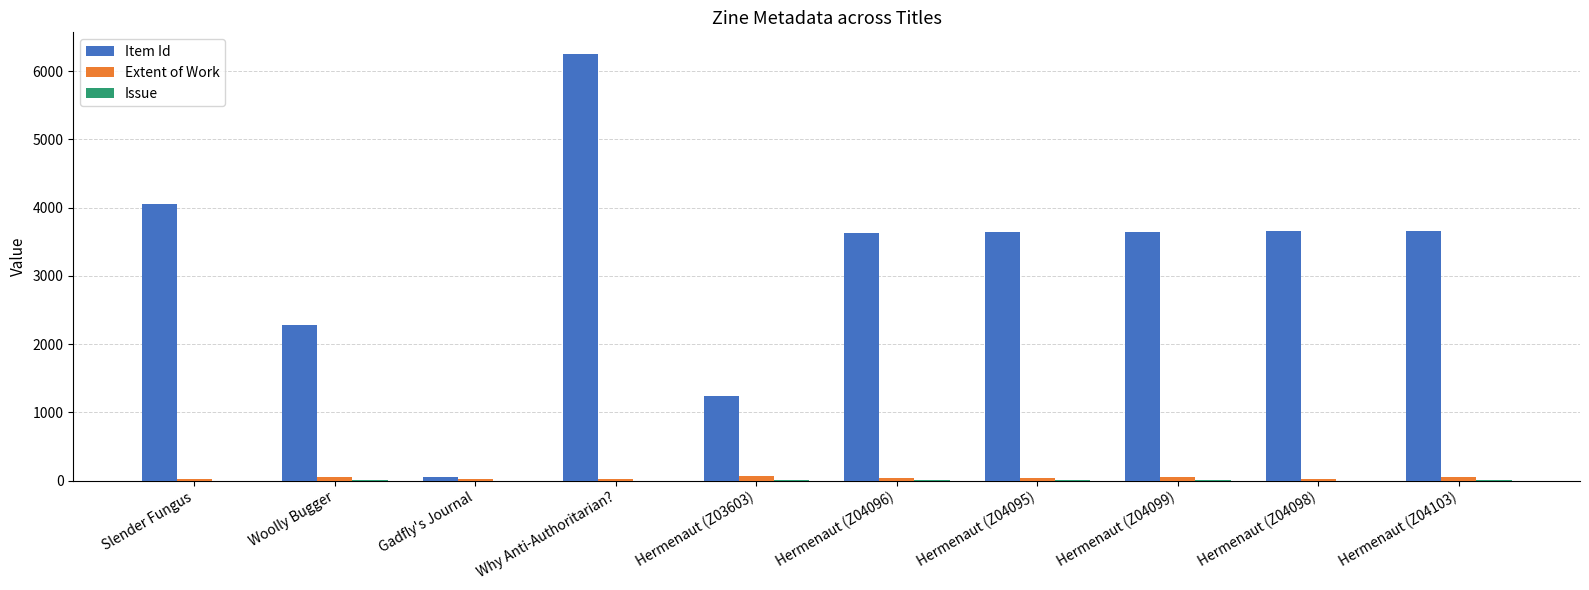

At which category is the sum across all series the highest?

Why Anti-Authoritarian?